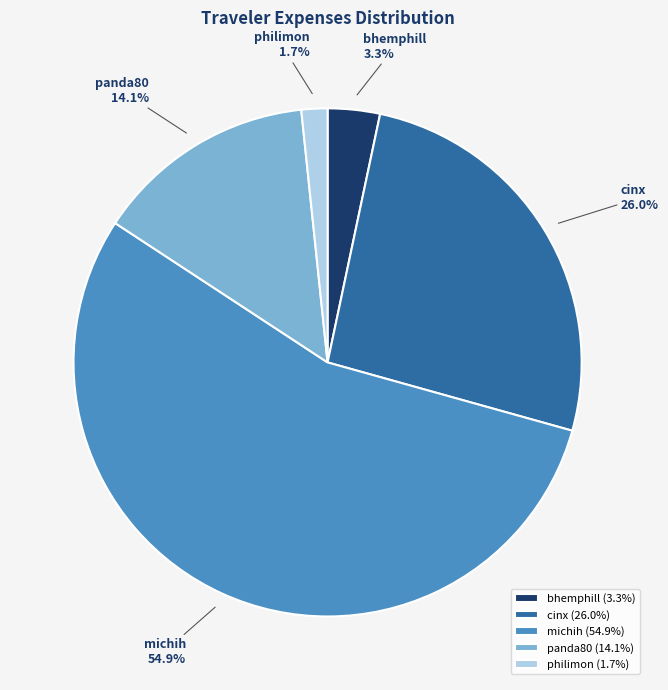

To the nearest percent, what is the difference between the largest and smallest slice percentages?

53%